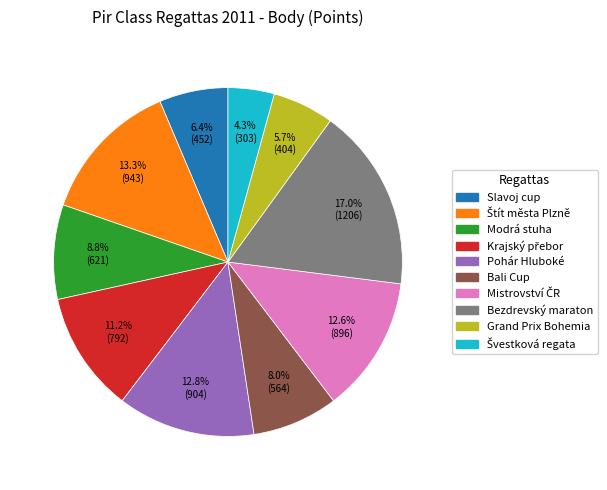

Is there a majority slice in this chart?

No